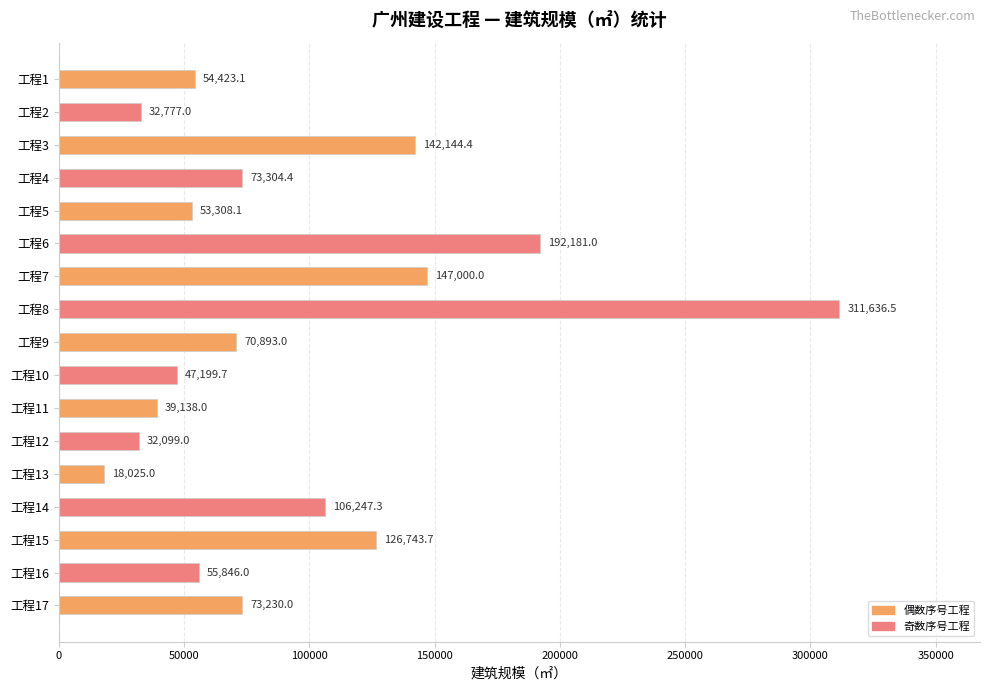

How many data points does each series have?

17